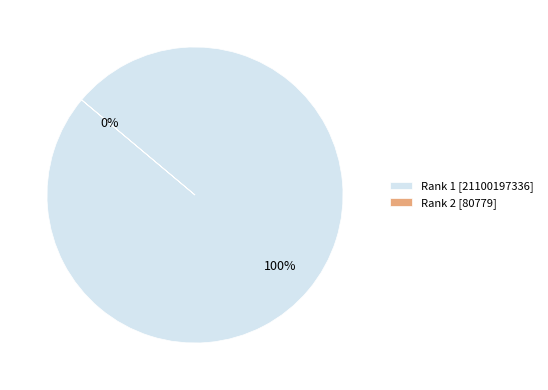

The Rank 2 (Sourceid: 80779) slice represents 0% of the pie. True or false?

True